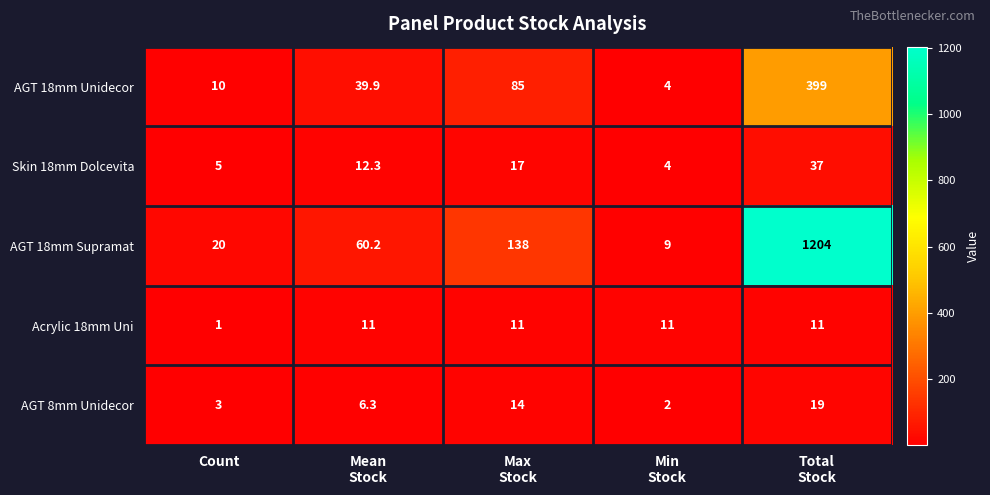

Reading left to right, transcribe all the data shown in this chart.

AGT 18mm Unidecor: 10.0	39.9	85.0	4.0	399.0
Skin 18mm Dolcevita: 5.0	12.3	17.0	4.0	37.0
AGT 18mm Supramat: 20.0	60.2	138.0	9.0	1204.0
Acrylic 18mm Uni: 1.0	11.0	11.0	11.0	11.0
AGT 8mm Unidecor: 3.0	6.3	14.0	2.0	19.0